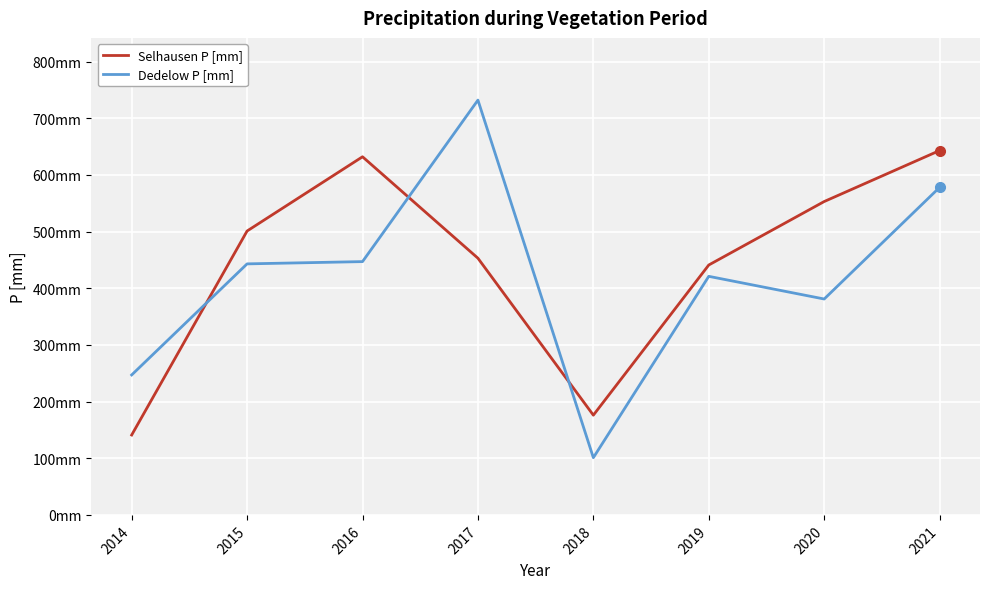

At which category does the chart reach its peak across all series?

2017